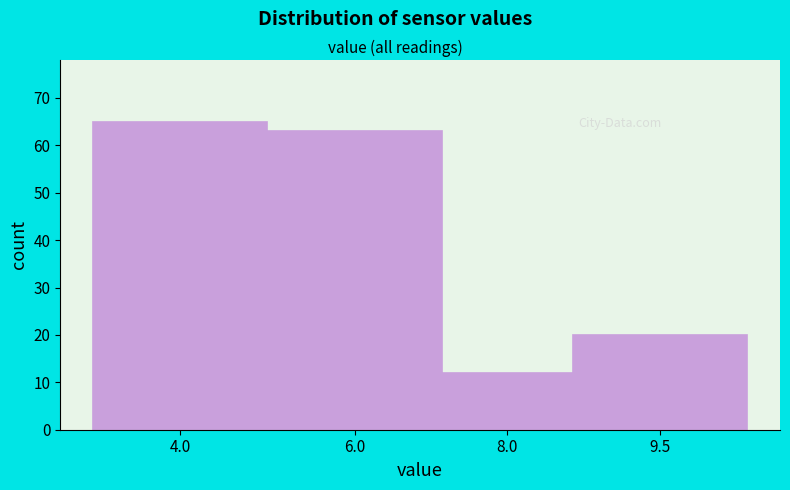

Reading right to left, list all the values displayed in this chart.

20	12	63	65